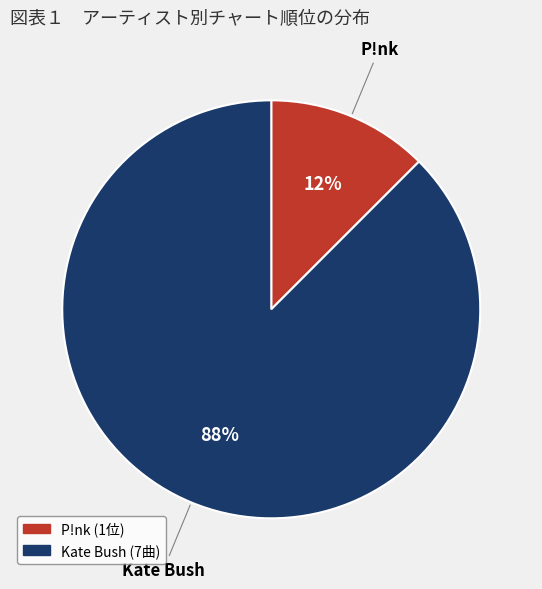

Which has a higher value, Kate Bush or P!nk?

Kate Bush